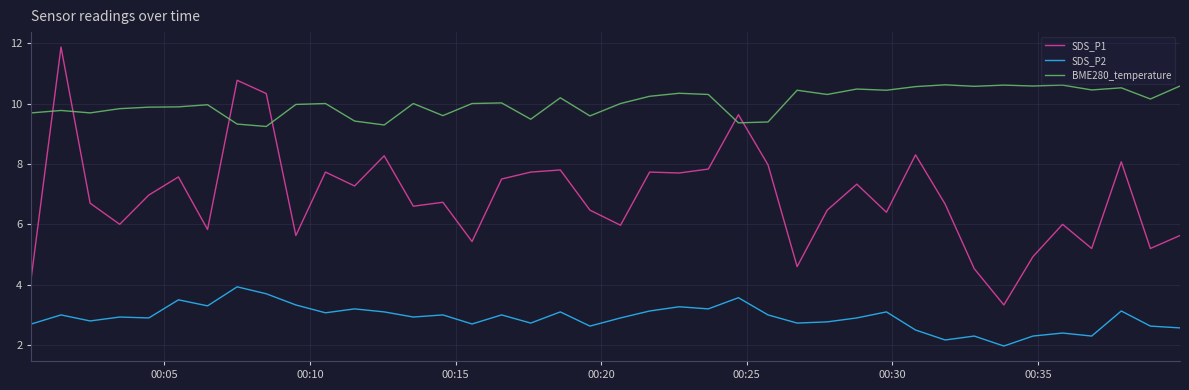

Which series has the widest spread of values?

SDS_P1